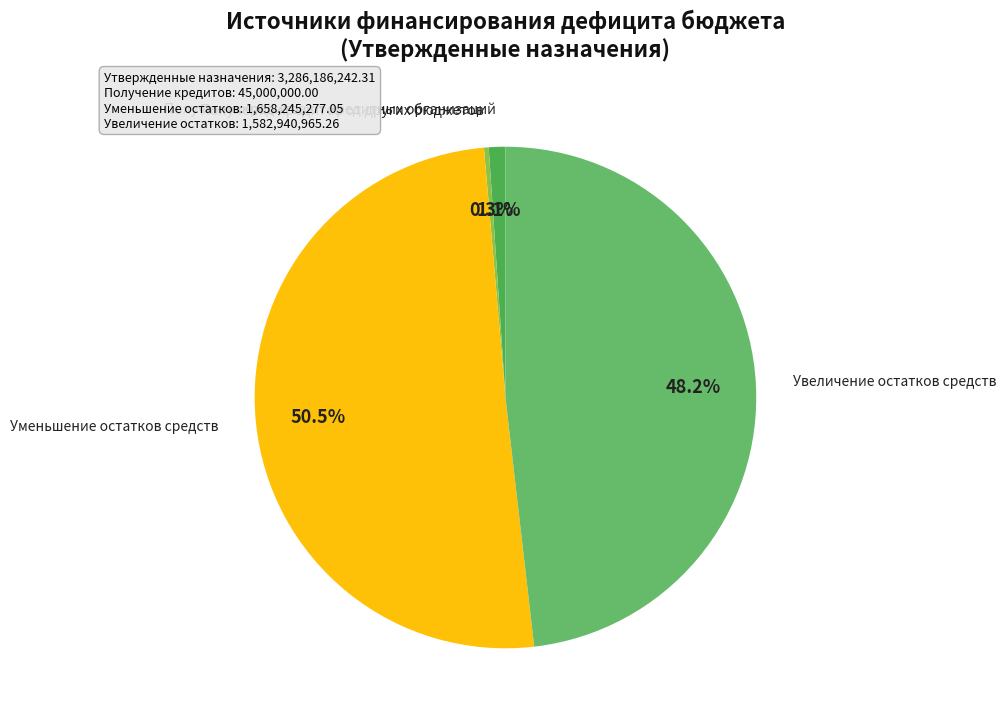

Count the number of slices in the pie.

4